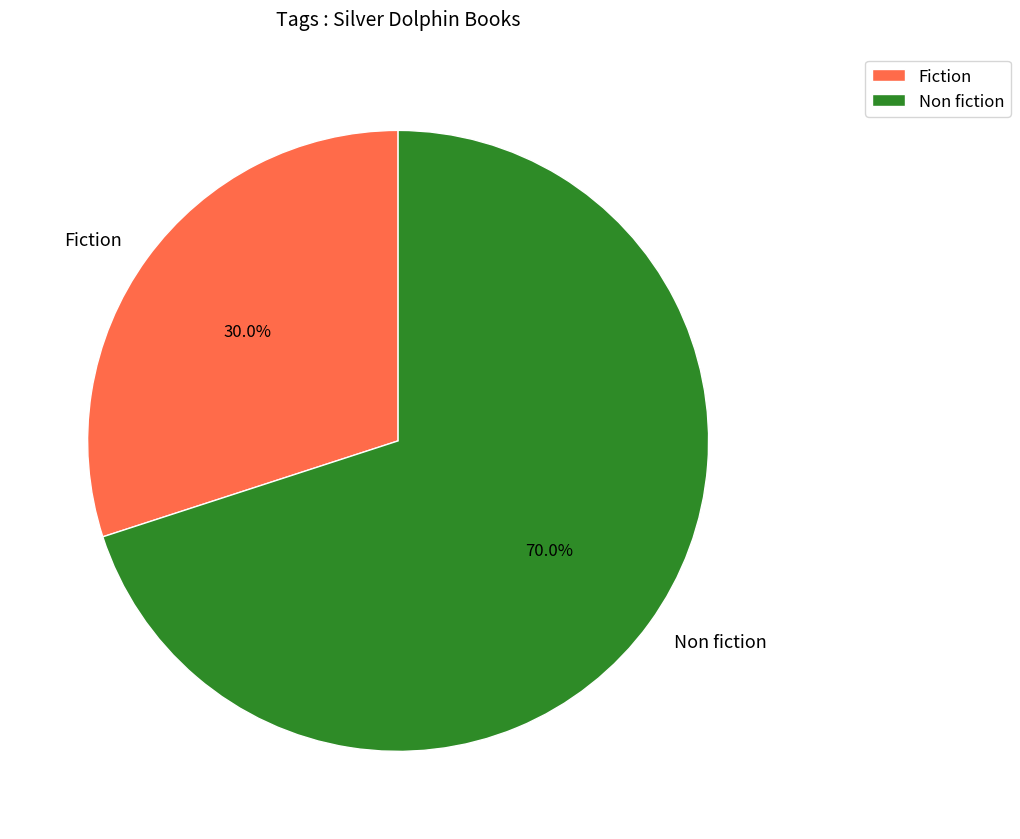

Between Non fiction and Fiction, which is larger?

Non fiction